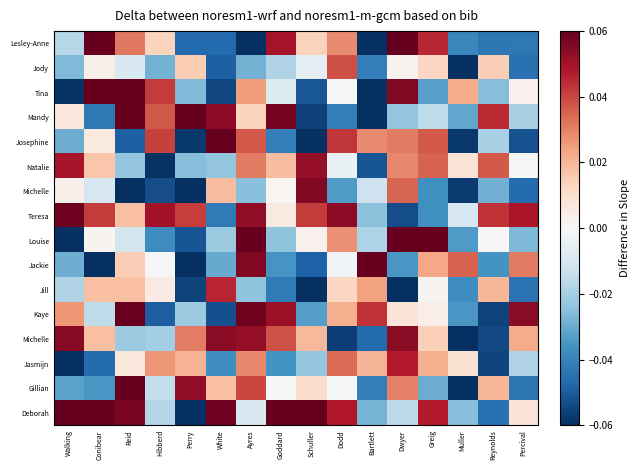

How many distinct data groups are displayed?

16